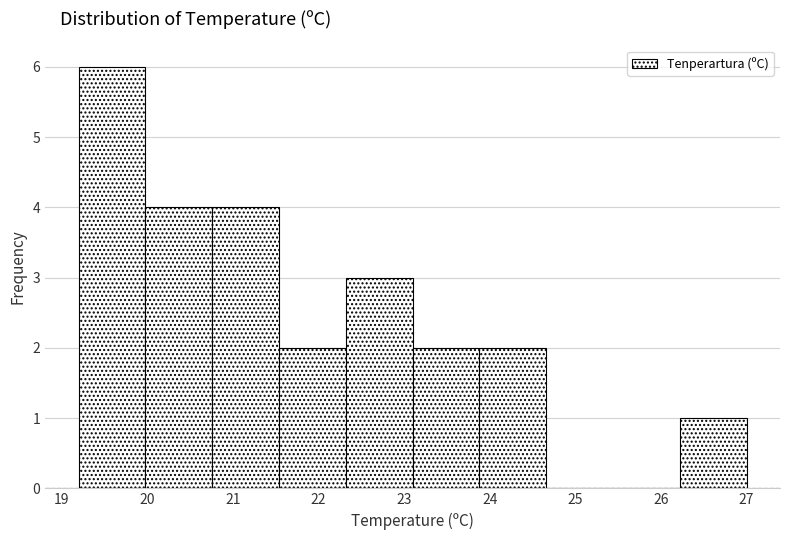

Reading left to right, list every bar in this chart as the range it spans on the x-axis followed by its height. Neither the bar edges nor the heights are printed on the chart, so give them approximately, as read against the axes.

19.20 to 19.98: 6
19.98 to 20.76: 4
20.76 to 21.54: 4
21.54 to 22.32: 2
22.32 to 23.10: 3
23.10 to 23.88: 2
23.88 to 24.66: 2
24.66 to 25.44: 0
25.44 to 26.22: 0
26.22 to 27.00: 1